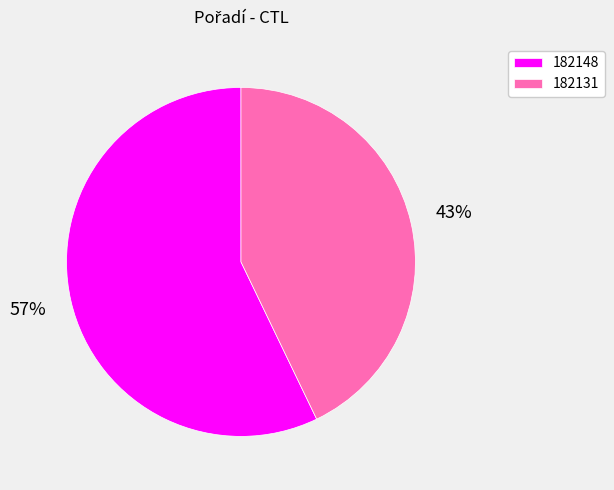

Which has a higher value, 182148 or 182131?

182148